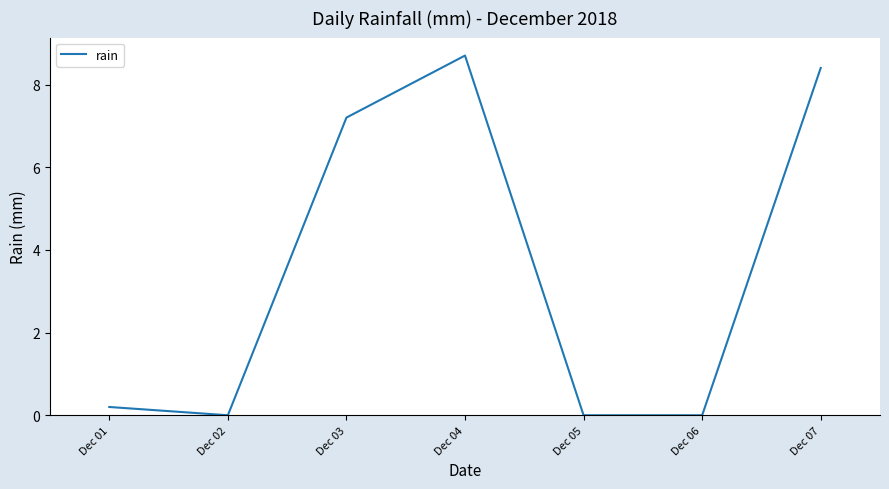

The chart shows a value of 12.3 at Dec 04. True or false?

False